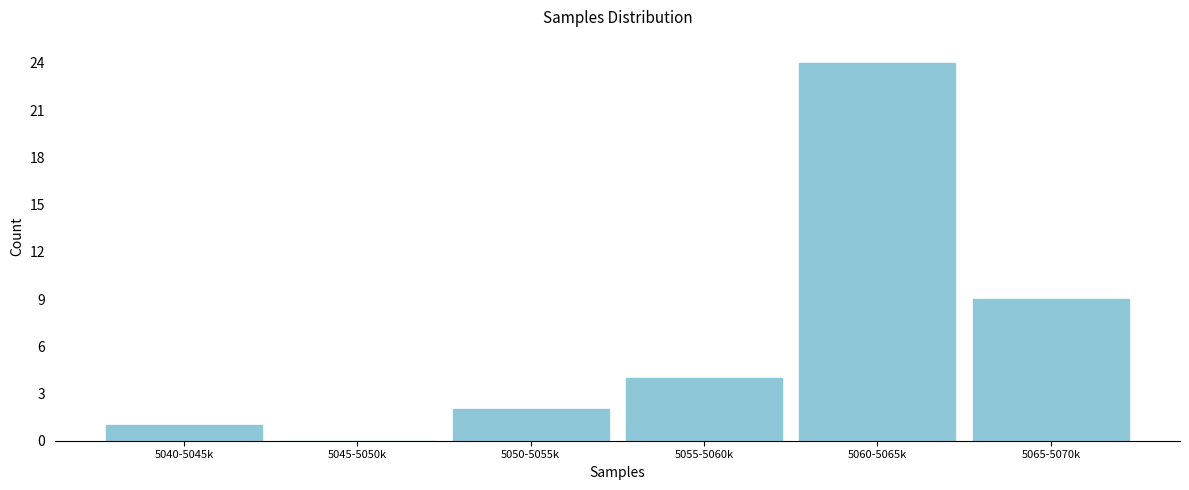

Reading left to right, extract all data points from this chart.

5040-5045k=1	5045-5050k=0	5050-5055k=2	5055-5060k=4	5060-5065k=24	5065-5070k=9